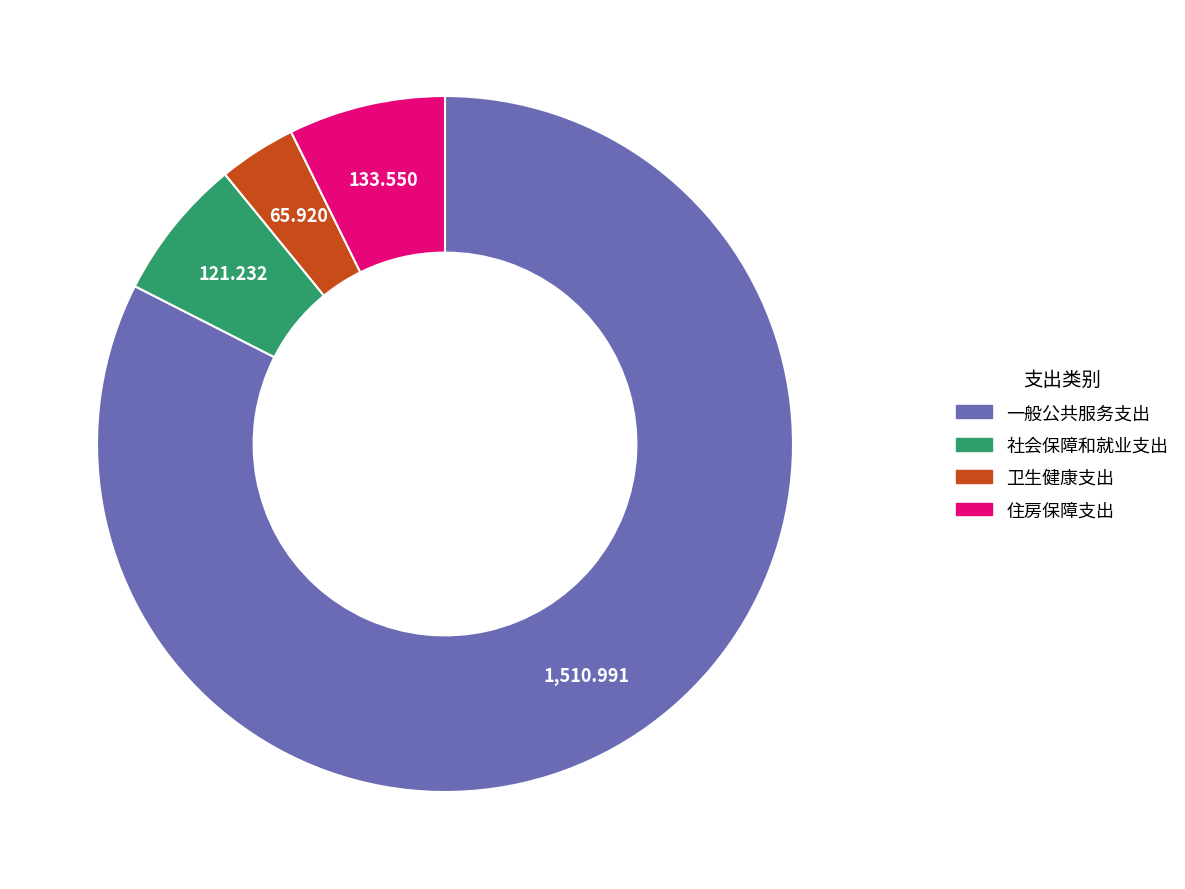

Combined, do 卫生健康支出 and 住房保障支出 account for over 50%?

No